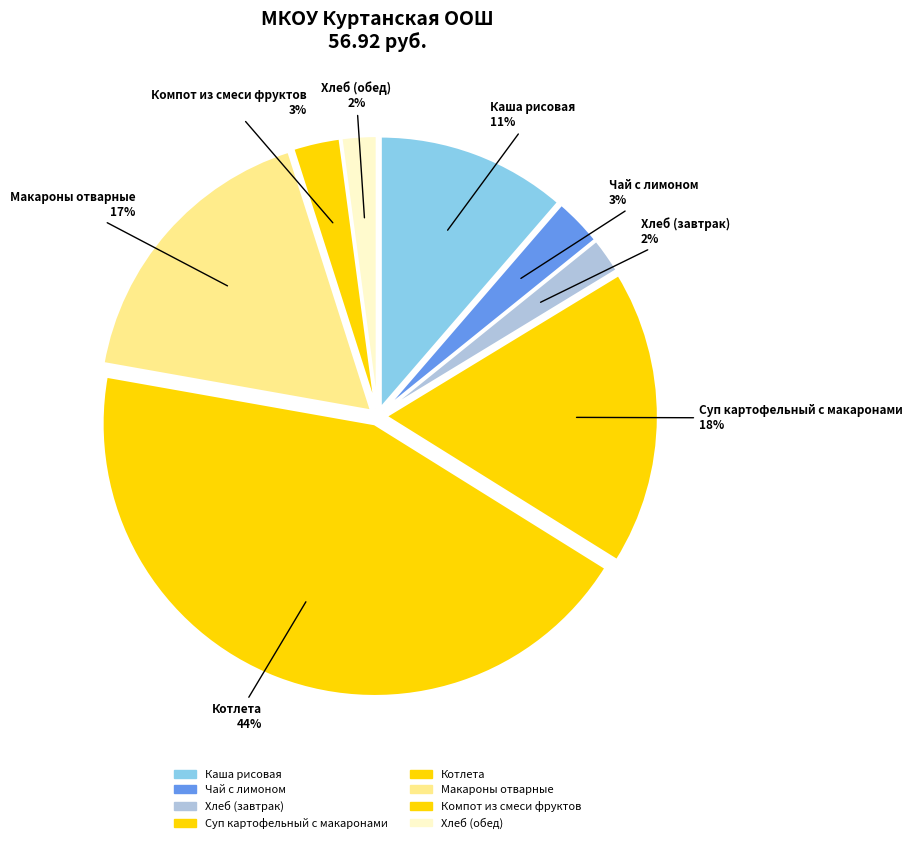

To the nearest percent, what portion does Хлеб (обед) represent?

2%